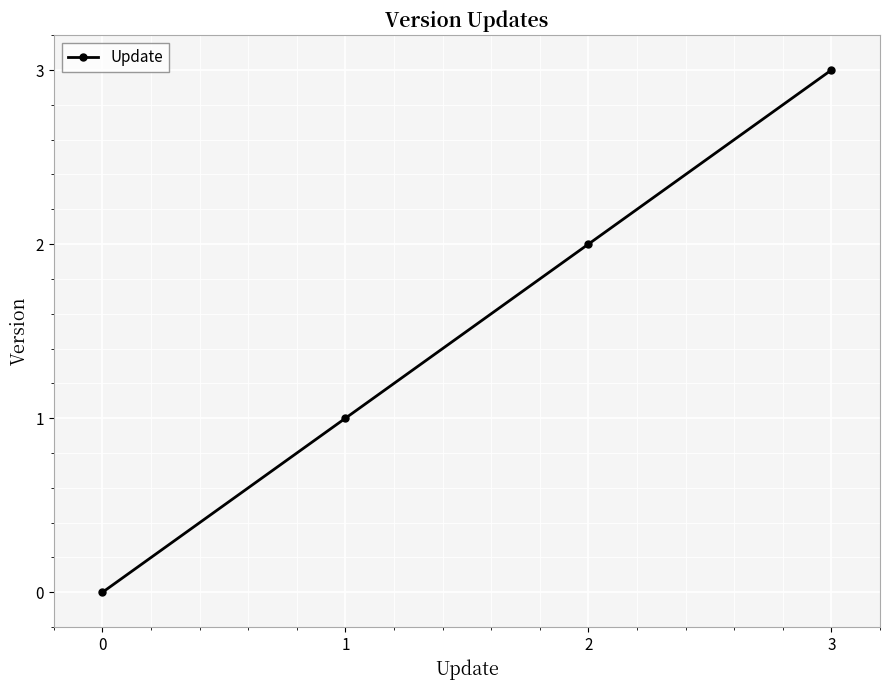

What is the greatest value displayed?

3